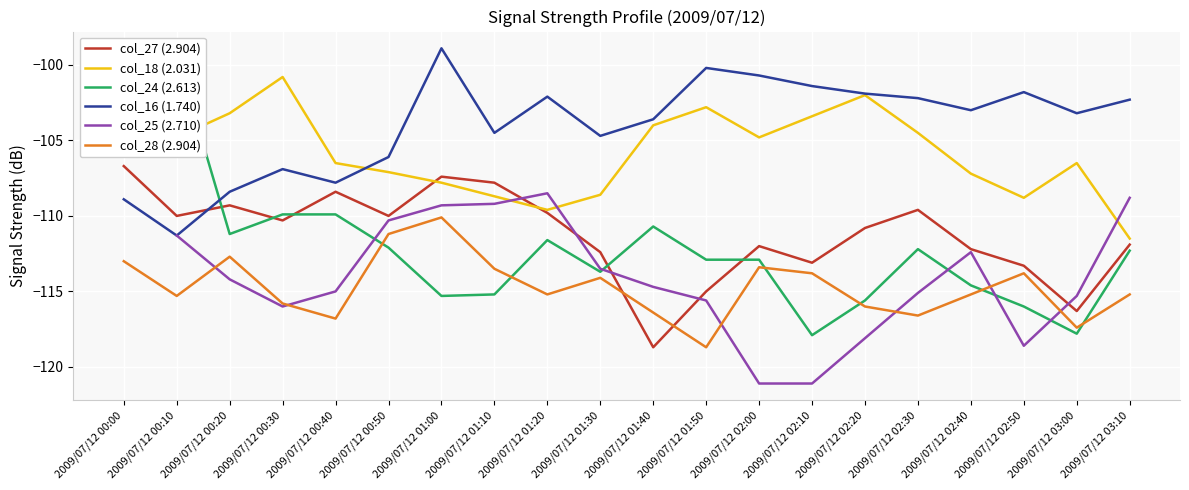

Which series has the largest total across all categories?

col_16 (1.740)